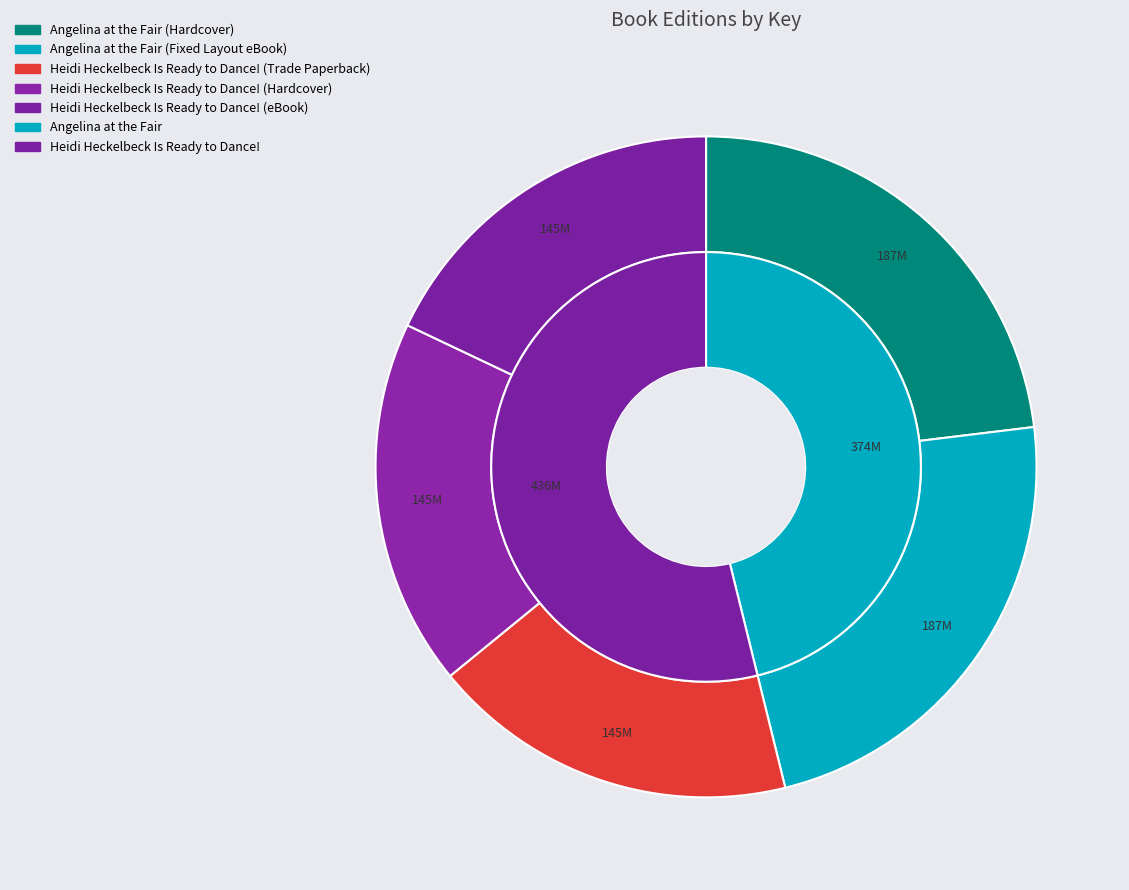

To the nearest percent, what is the difference between the largest and smallest slice percentages?

5%